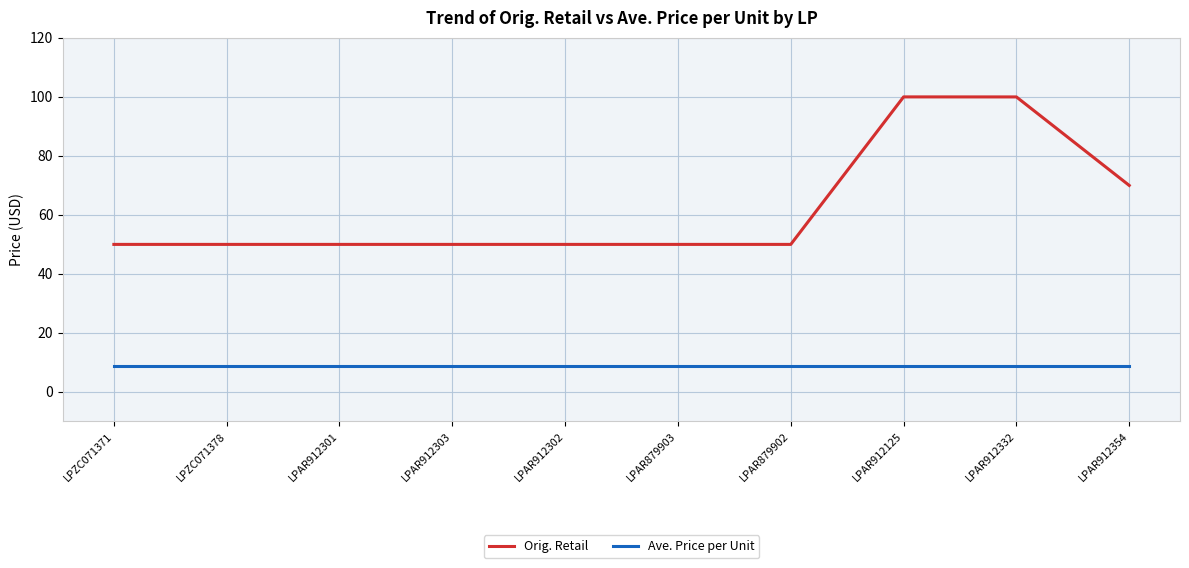

Is the value of Ave. Price per Unit at LPAR912303 greater than the value of Orig. Retail at LPAR912354?

No